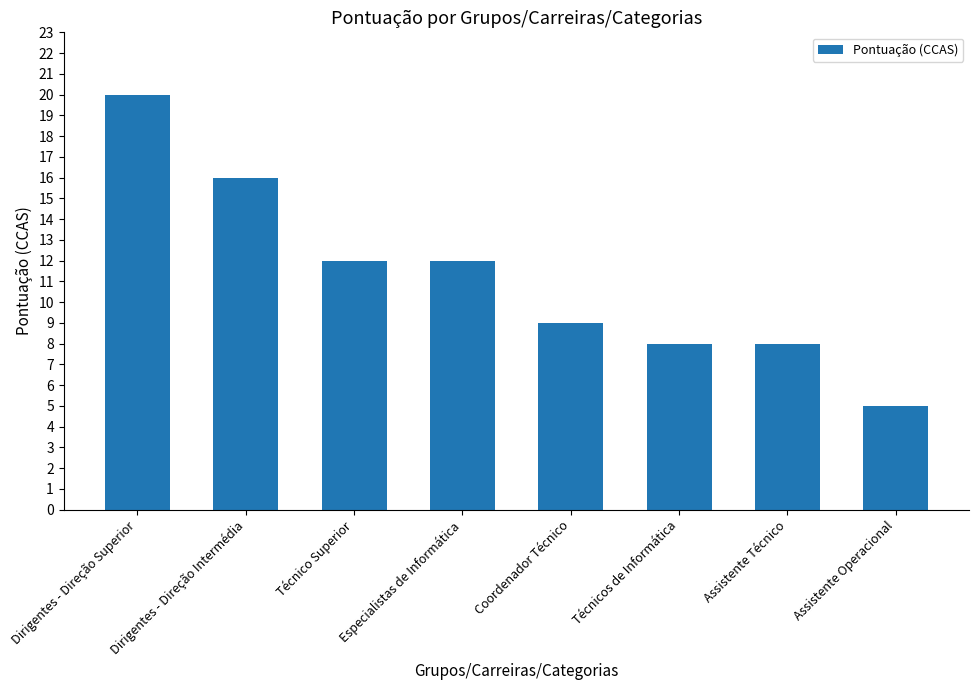

What position from the right is Técnico Superior?

6